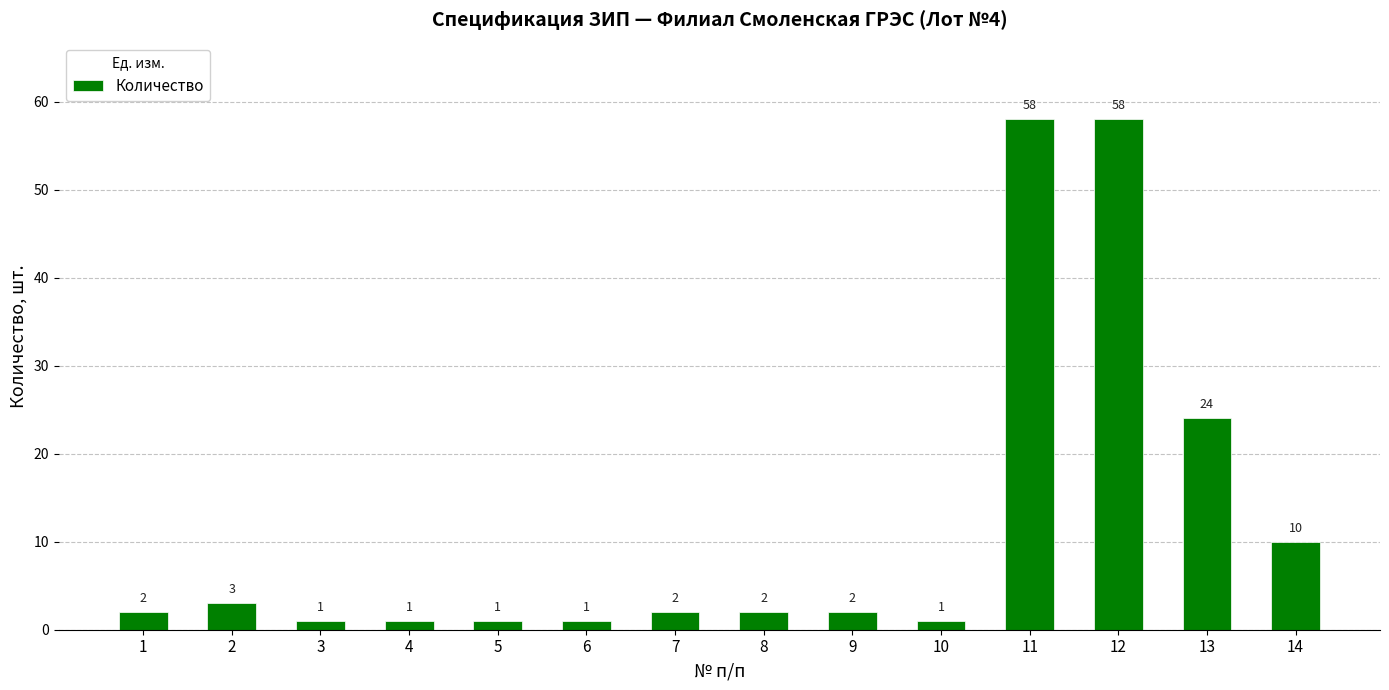

What is the value of the 5th bar from the left?

1